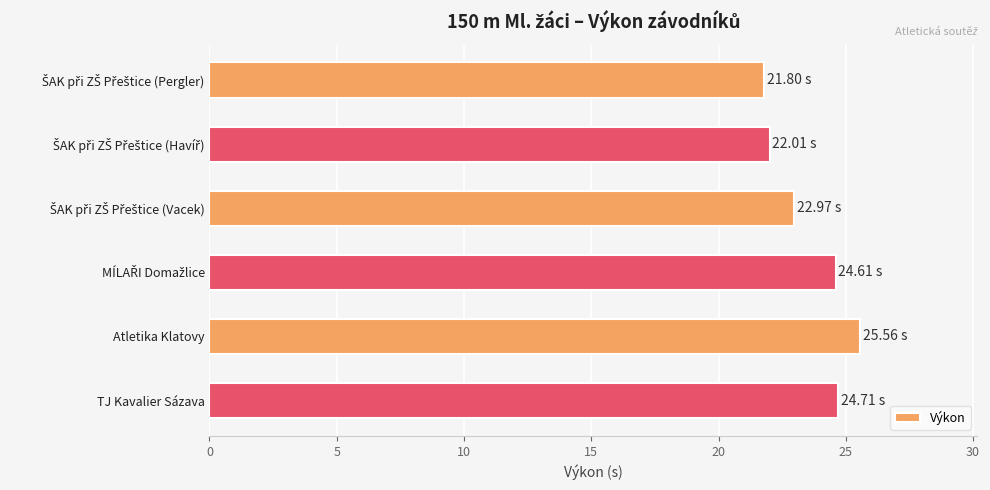

At which category does the chart reach its peak across all series?

Atletika Klatovy